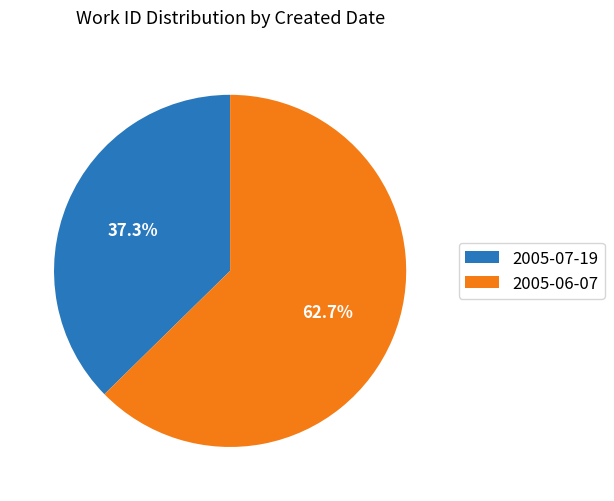

Is there a majority slice in this chart?

Yes